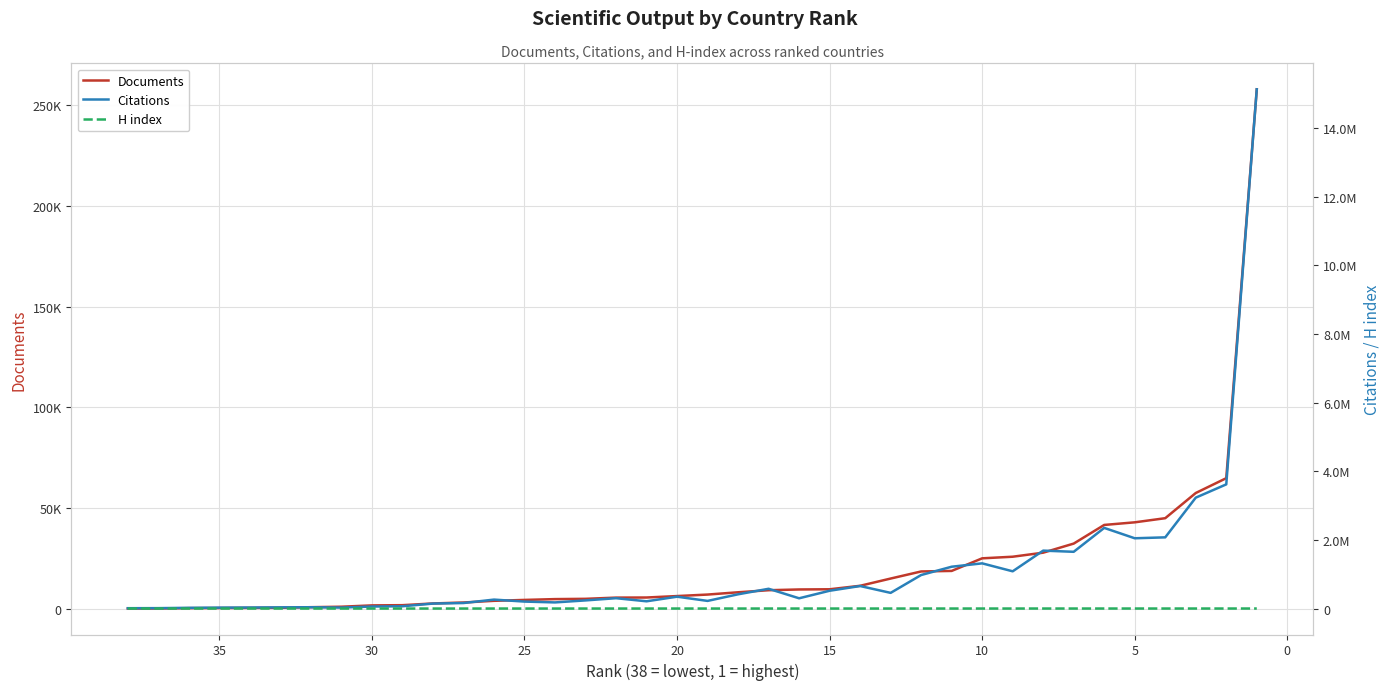

Does the chart display data point markers on the line(s)?

No